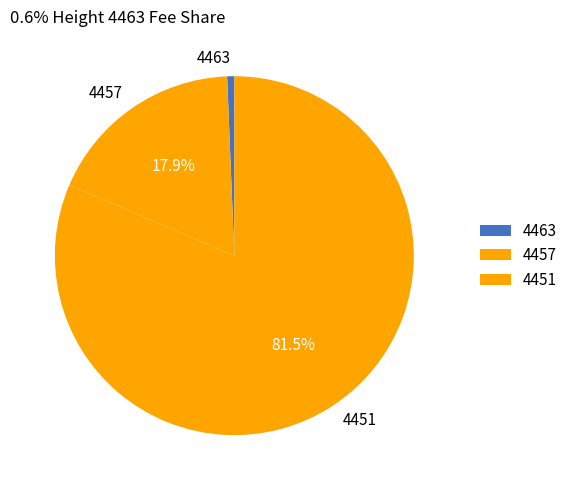

To the nearest percent, what is the combined percentage of 4457 and 4463?

19%